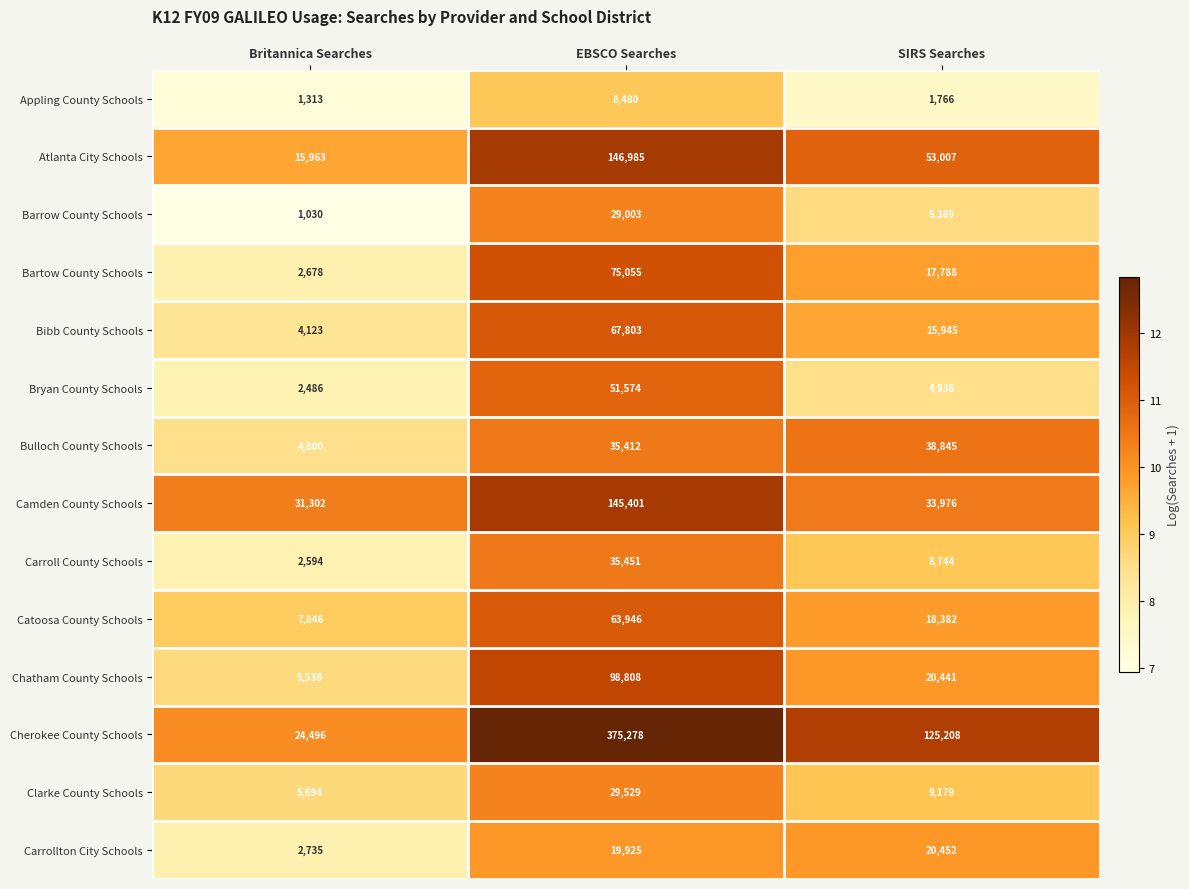

At which category is the sum across all series the highest?

EBSCO Searches